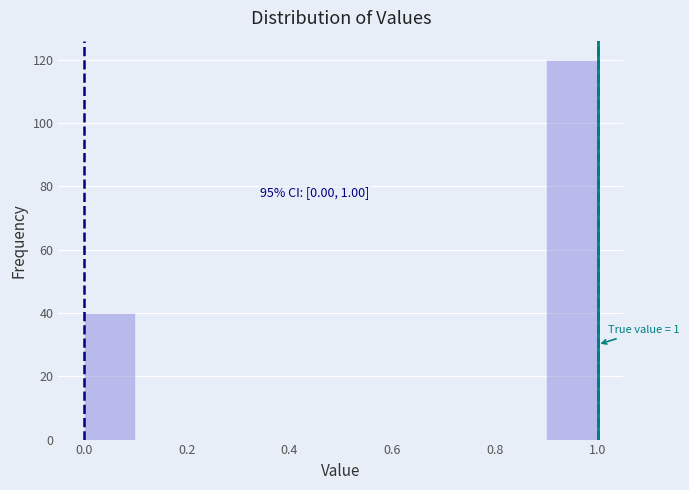

Over which range of the x-axis is the bar tallest?

0.9 to 1.0